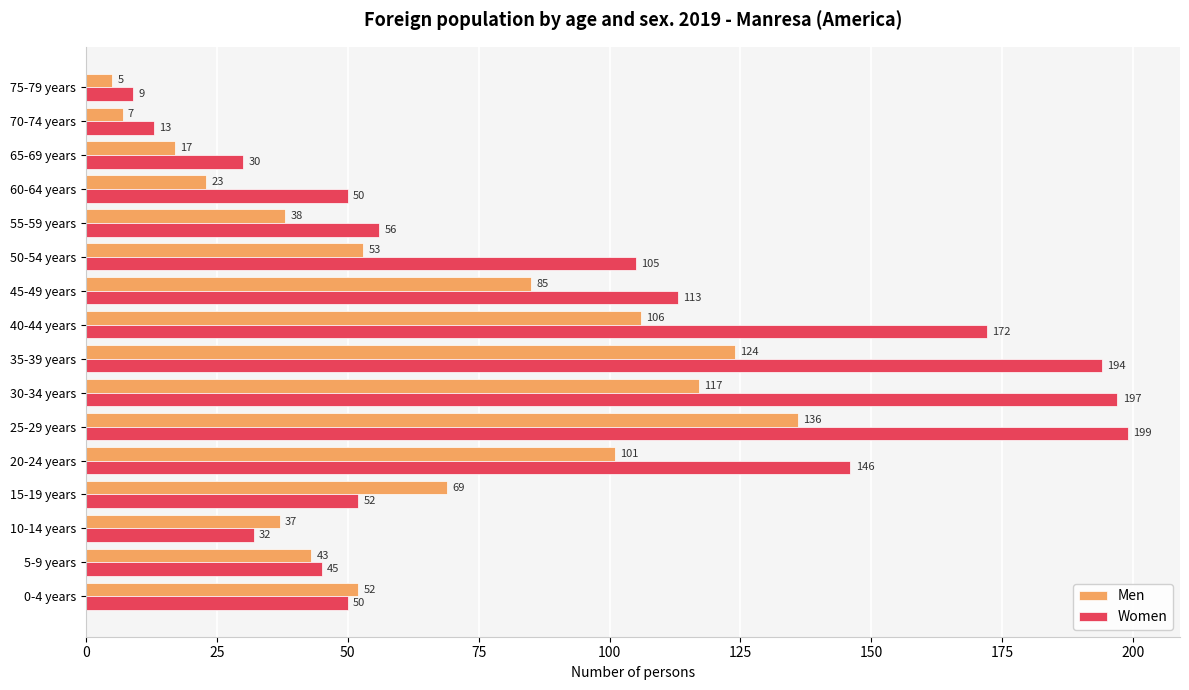

What value does the Men series have at 45-49 years, to the nearest 50?

100